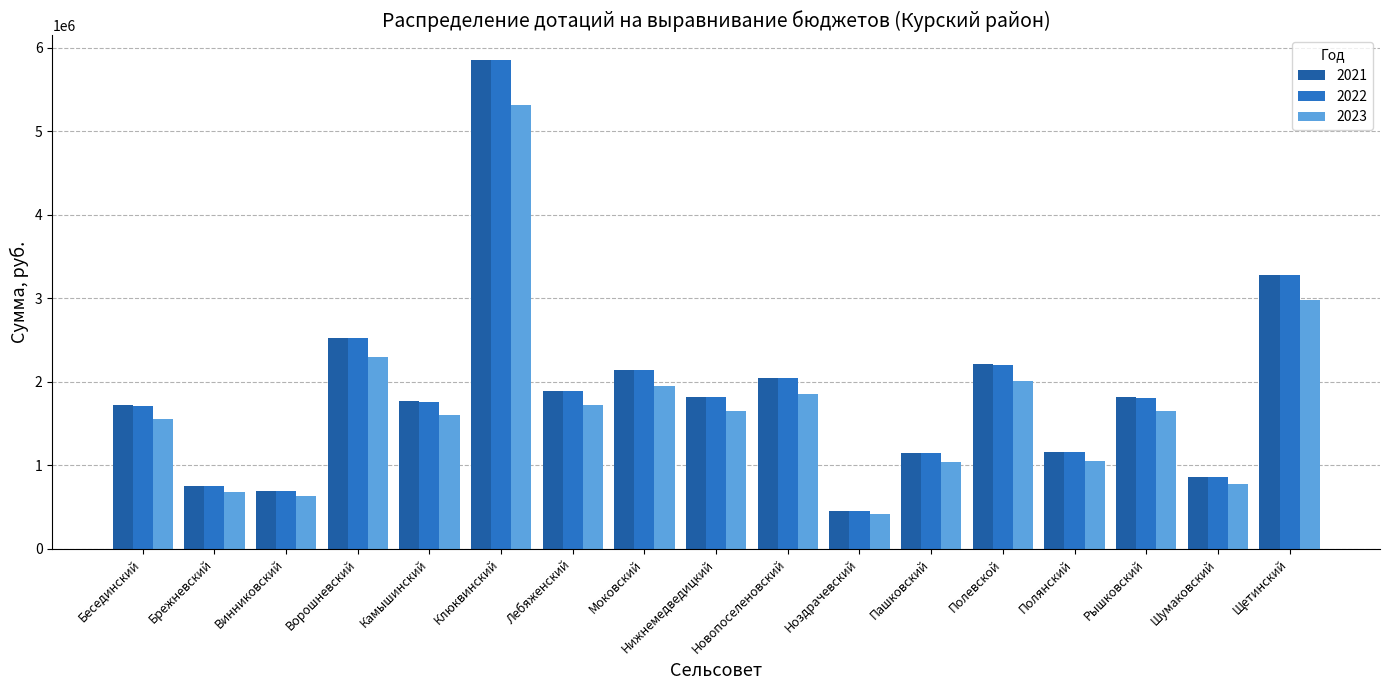

What is the difference between the highest and lowest values at Рышковский?

167855